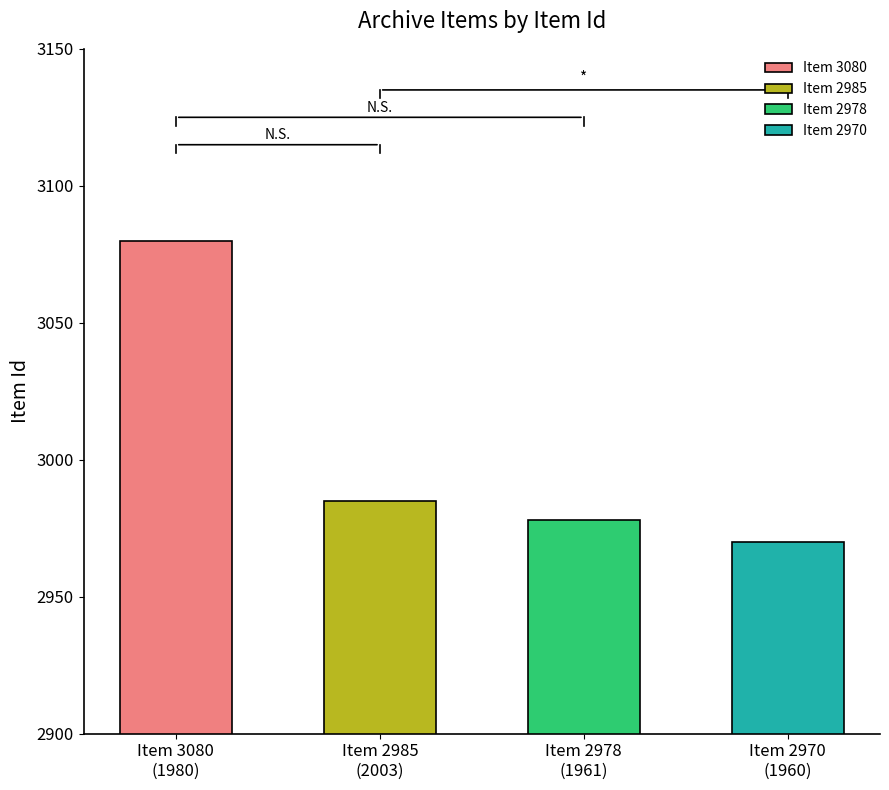

Count the number of categories in the chart.

4